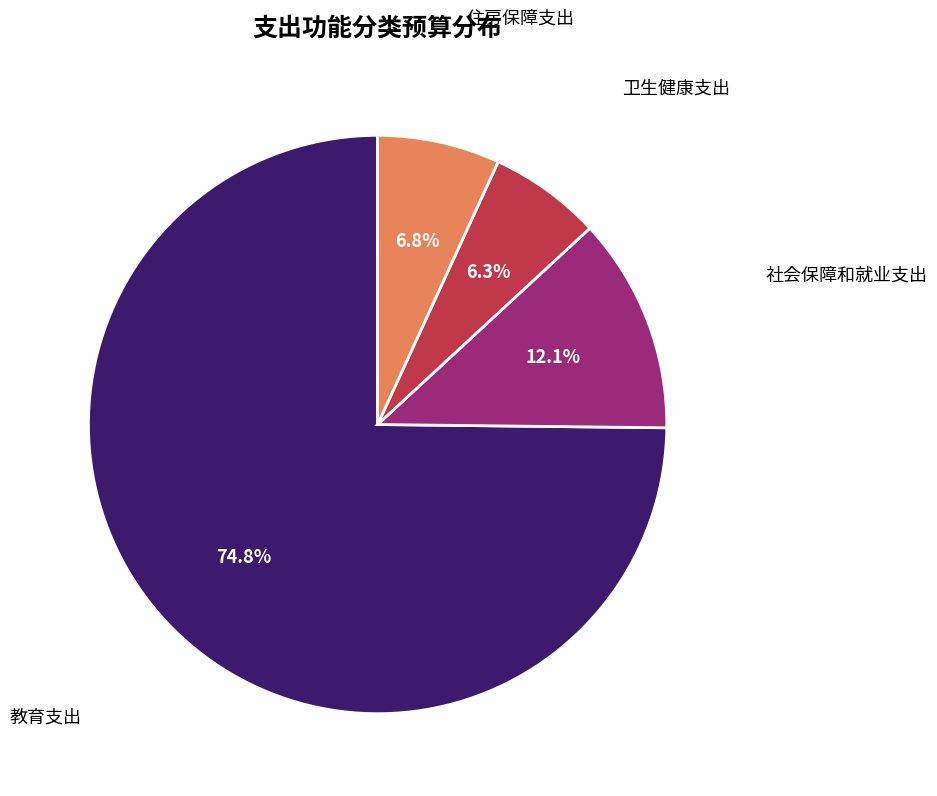

How many slices are in this pie chart?

4